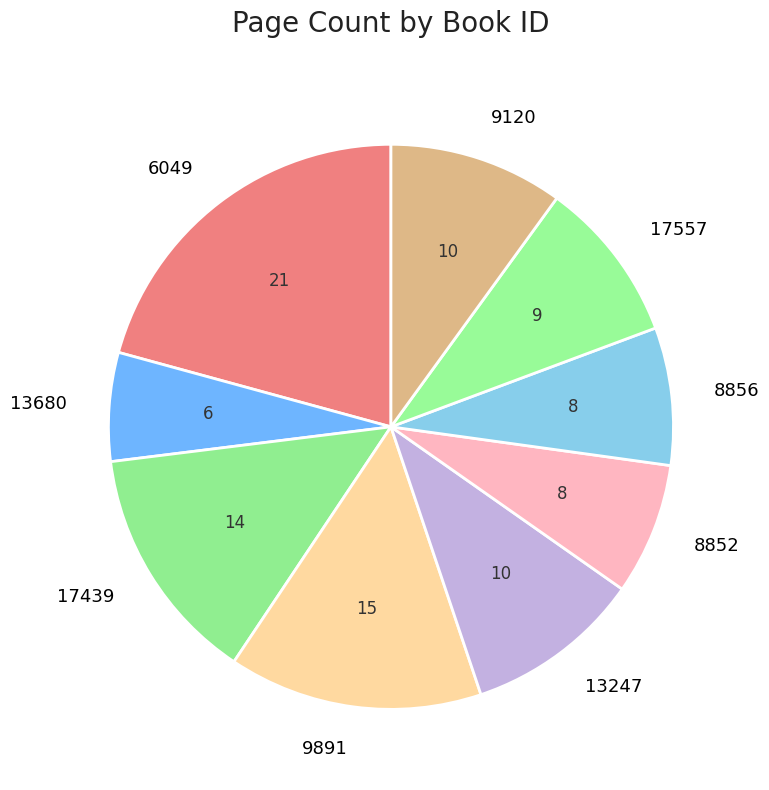

How many slices are in this pie chart?

9